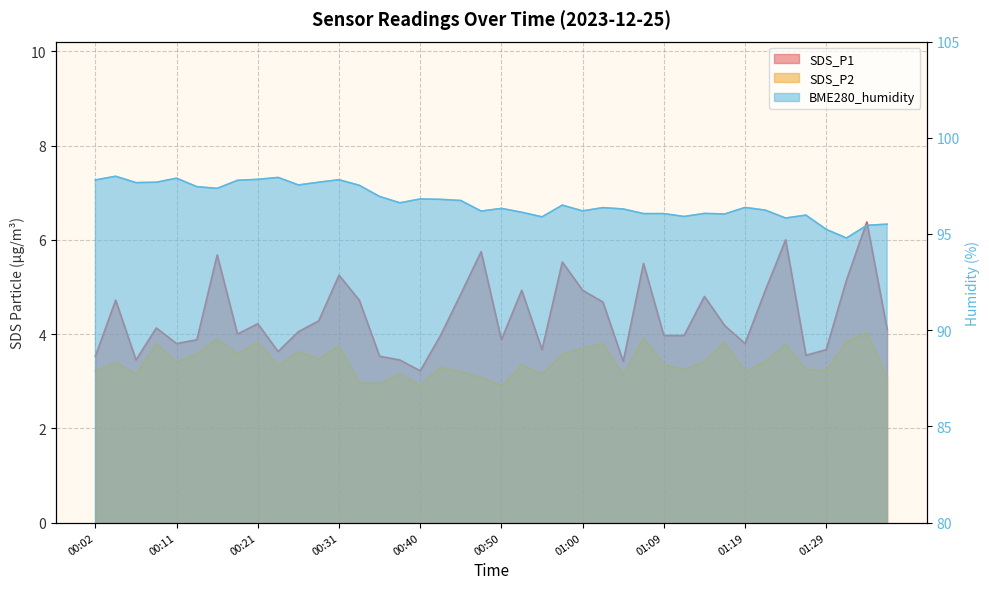

At which category does SDS_P1 reach its first local valley?

00:06